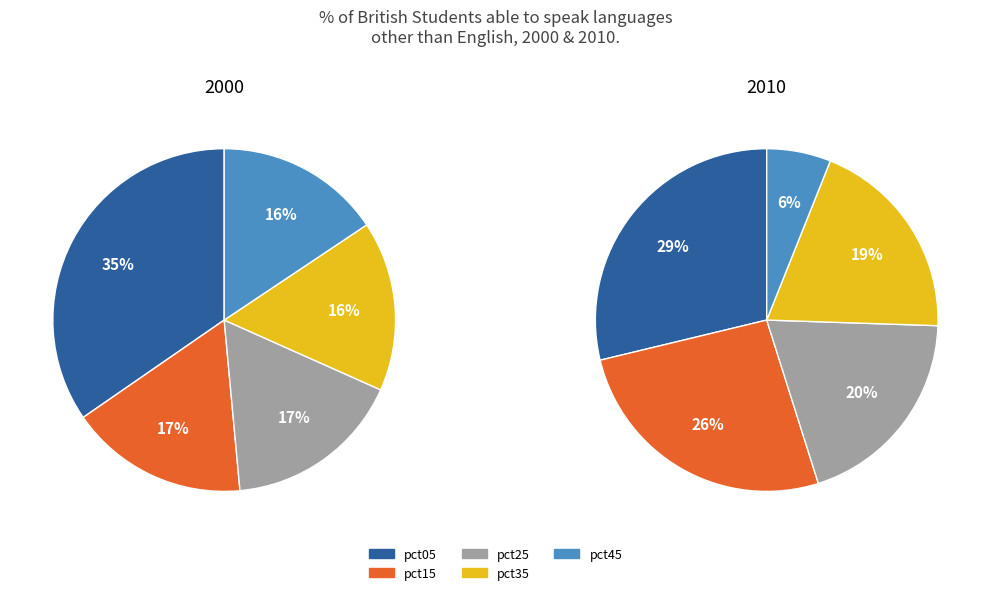

Does any single category account for the majority?

No